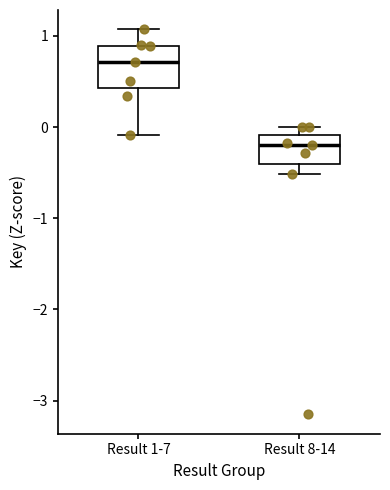

Where is the lower edge of the box for Result 8-14 on the y-axis? The values are not printed on the chart, so give them approximately, as read against the axis.

-0.4